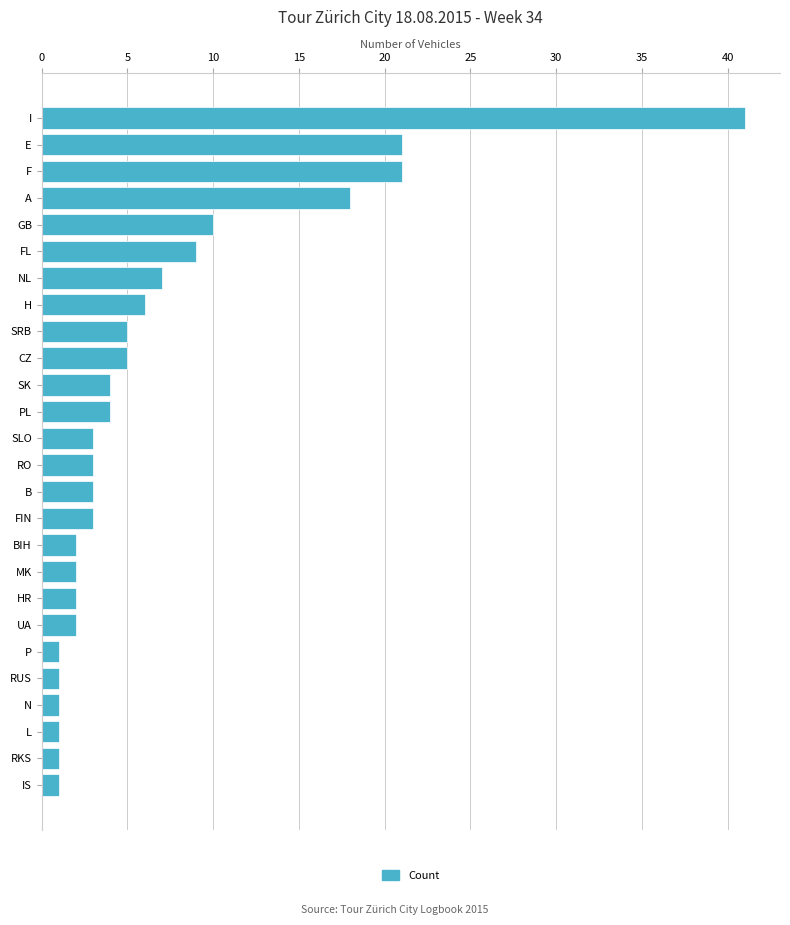

How many data points does each series have?

26